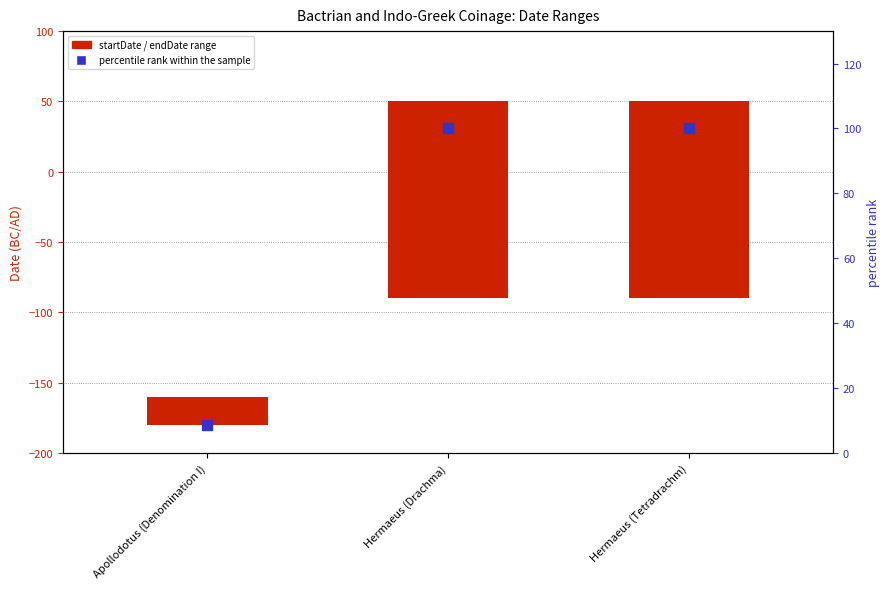

What are all the series names shown in the legend?

startDate / endDate range, percentile rank within the sample